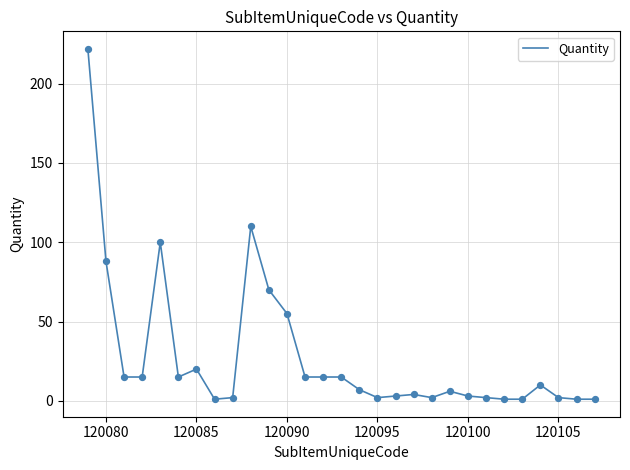

What is the greatest value displayed?

222